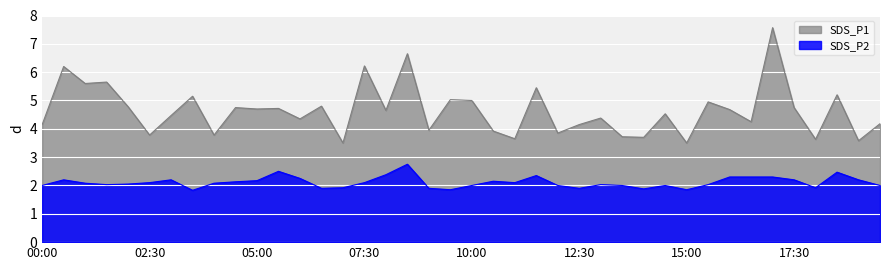

True or false: SDS_P1 has a value of 1.2 at 09:00.

False